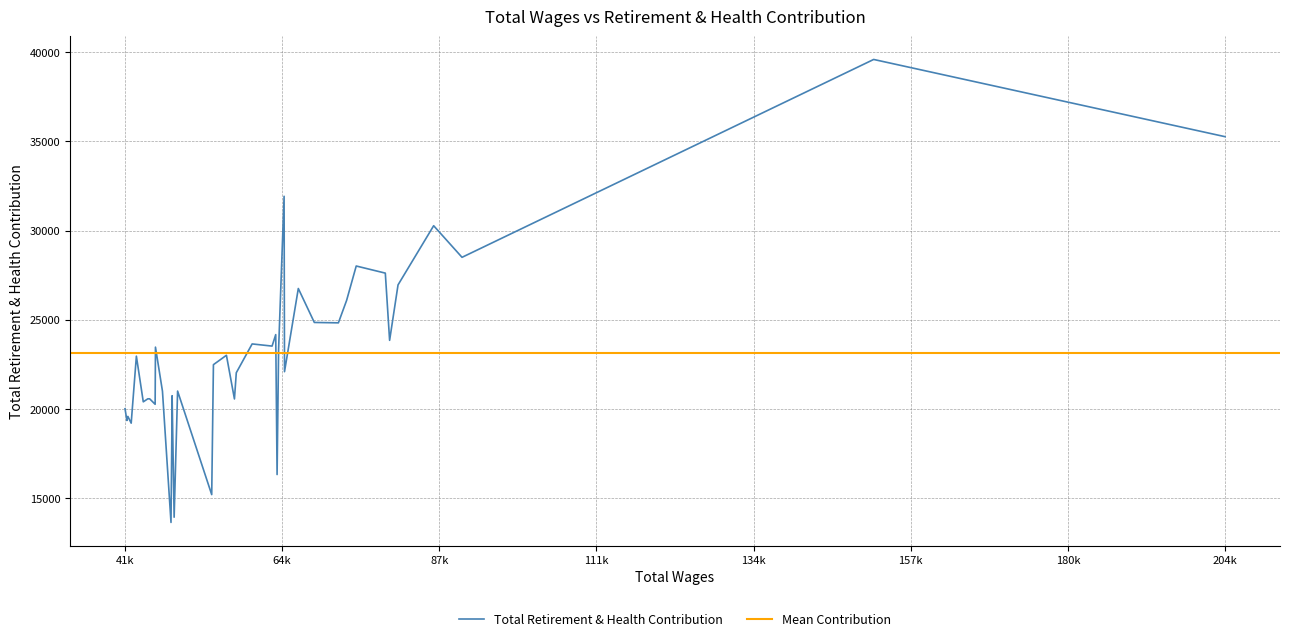

Reading right to left, what are all the values shown in this chart?

39=20020	38=19361	37=19589	36=19211	35=22966	34=20406	33=20575	32=20575	31=20269	30=23472	29=21004	28=13646	27=18297	26=20746	25=13938	24=21009	23=15205	22=22490	21=23016	20=20568	19=22038	18=23652	17=23531	16=24174	15=16332	14=23350	13=31926	12=22096	11=26759	10=24856	9=24834	8=26093	7=28020	6=27621	5=23853	4=26961	3=30278	2=28507	1=39598	0=35270